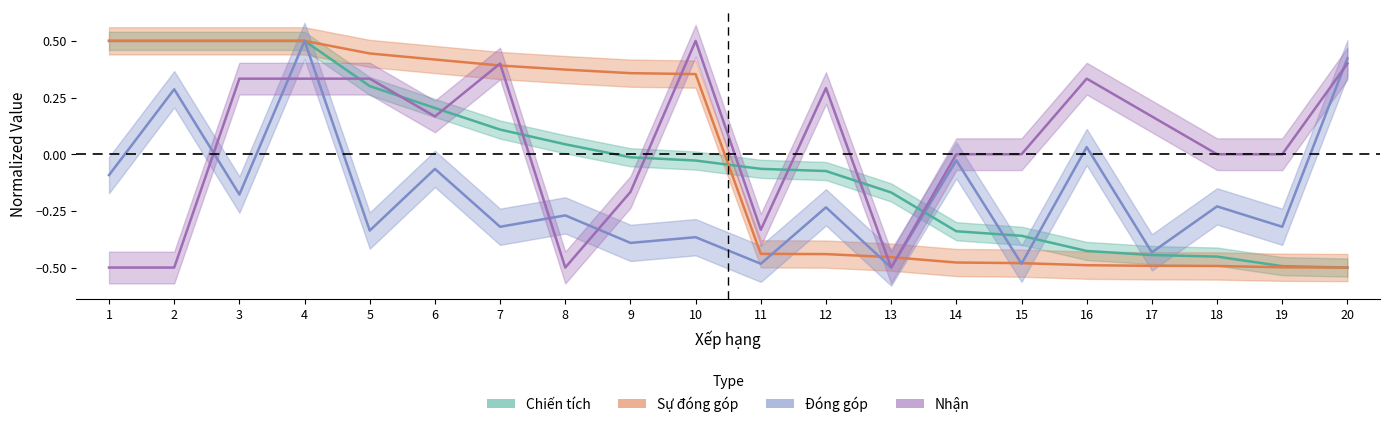

After their last crossing, which series has the higher values: Chiến tích or Đóng góp?

Đóng góp